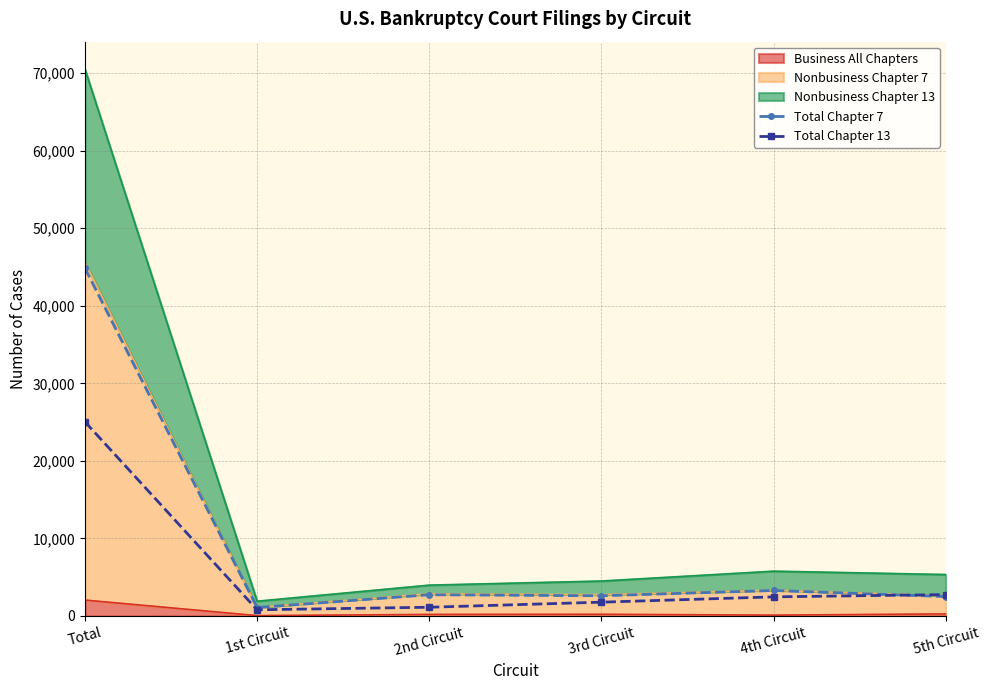

How many categories are shown in the chart?

6